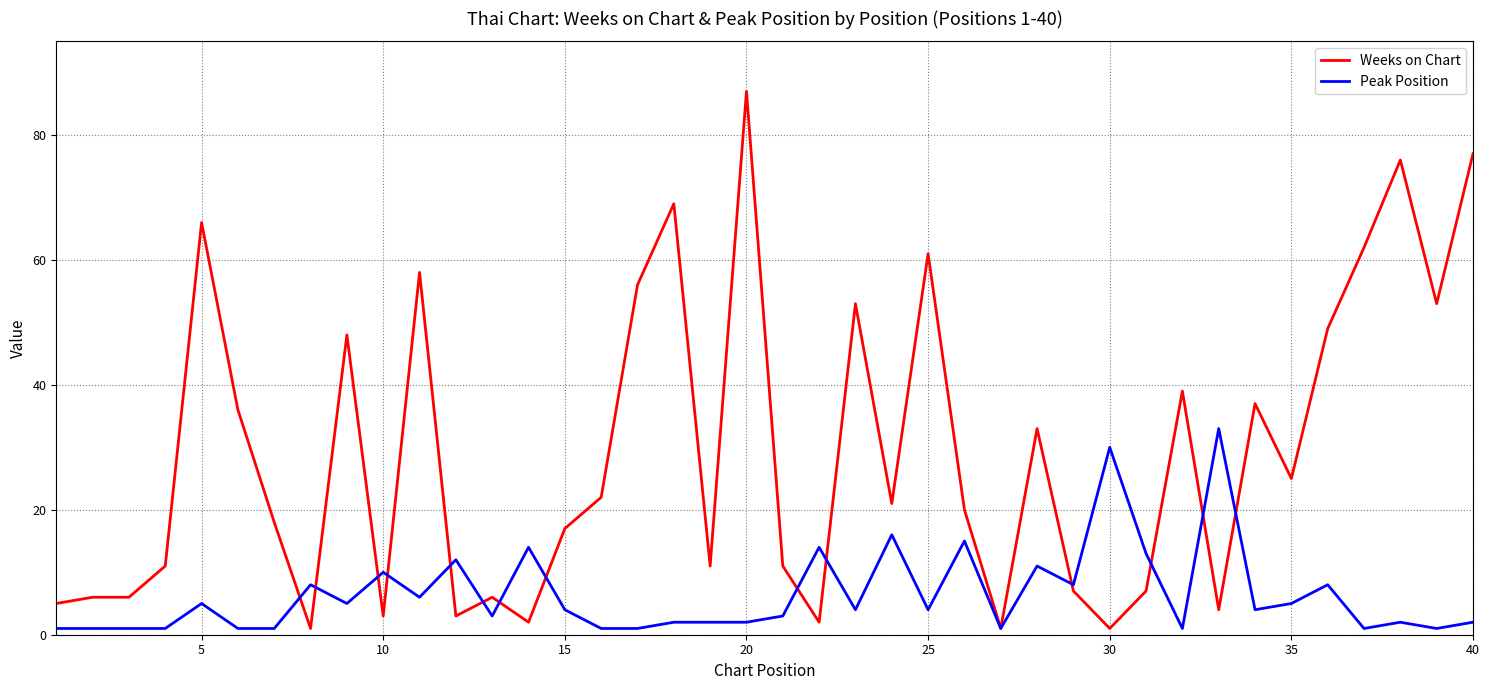

What are all the series names shown in the legend?

Weeks on Chart, Peak Position